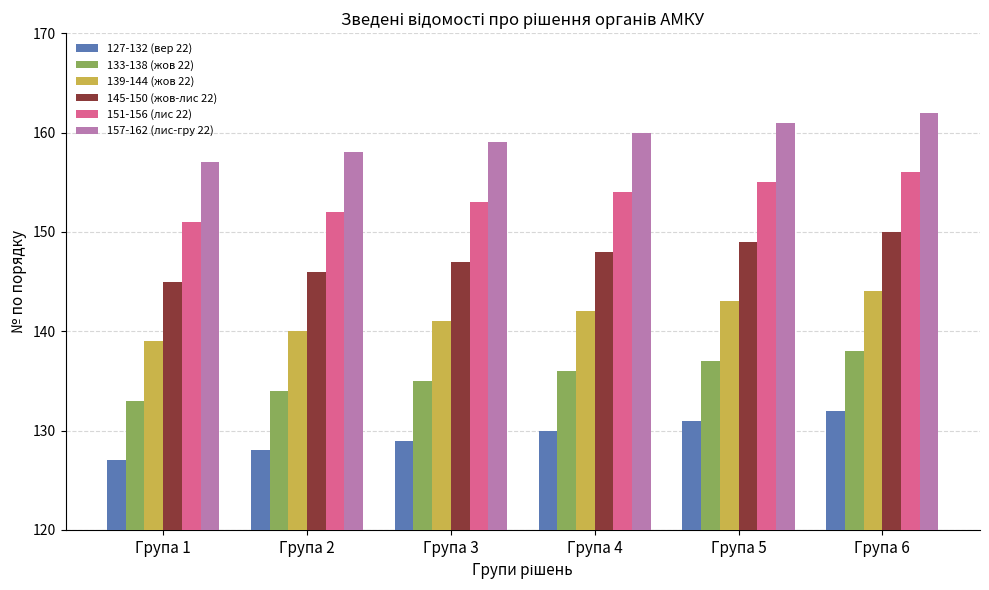

What is the value of the 127-132 (вер 22) bar at the 3rd from the left?

129